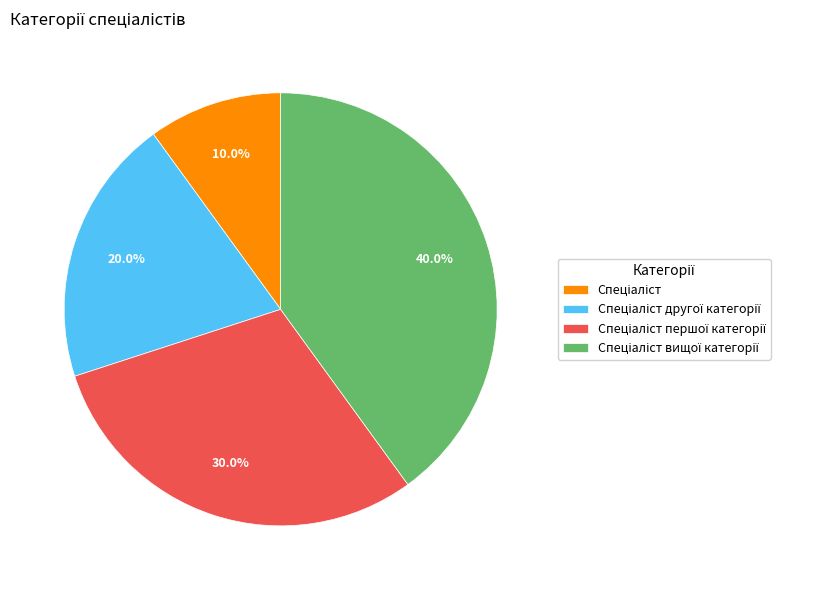

Does any single category account for the majority?

No